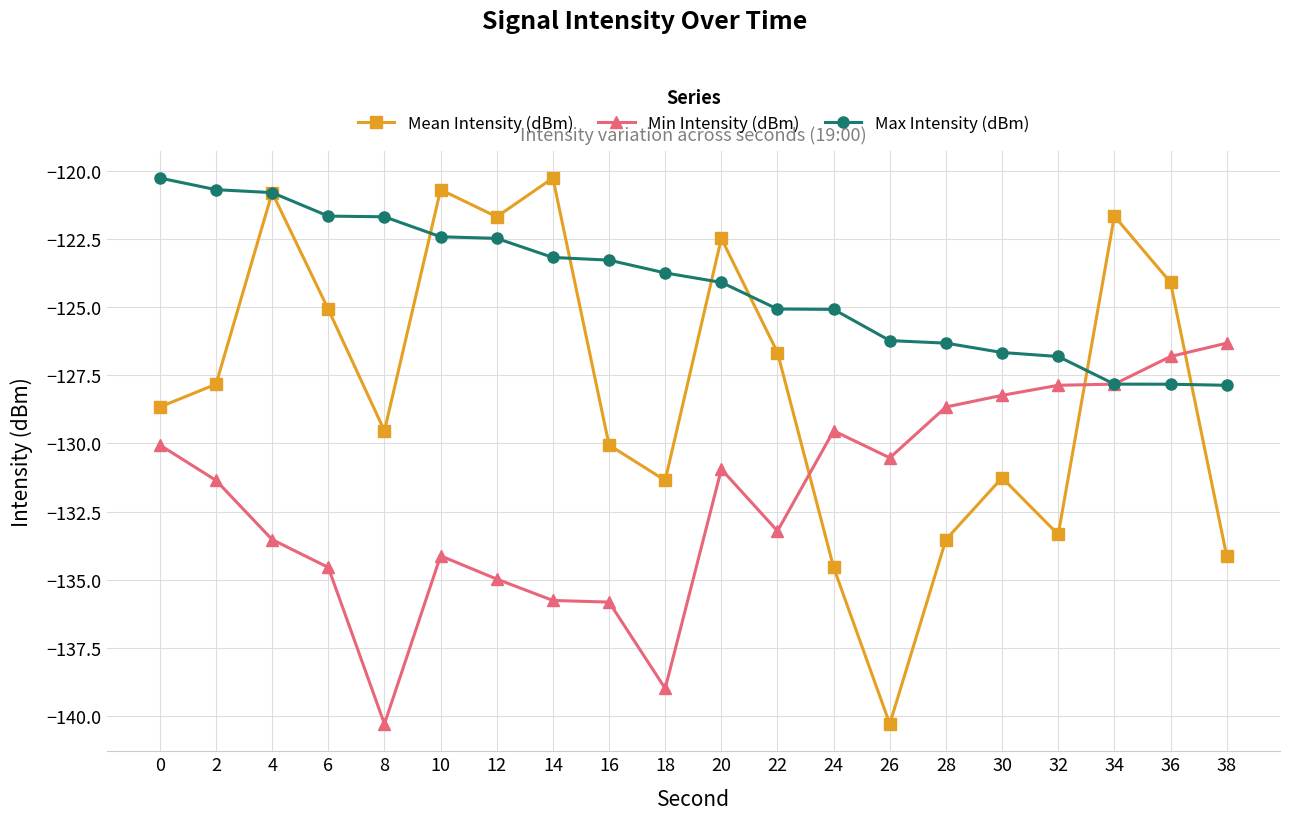

At 18, list the series in order from smallest to largest.

Min Intensity (dBm), Mean Intensity (dBm), Max Intensity (dBm)